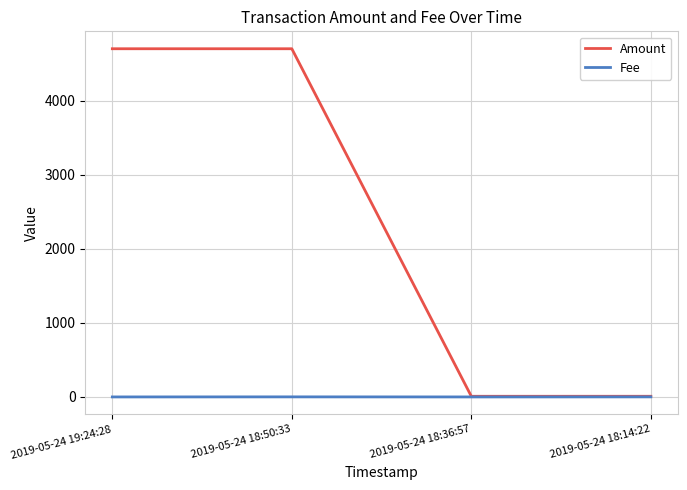

Which series has the largest range (max minus min)?

Amount